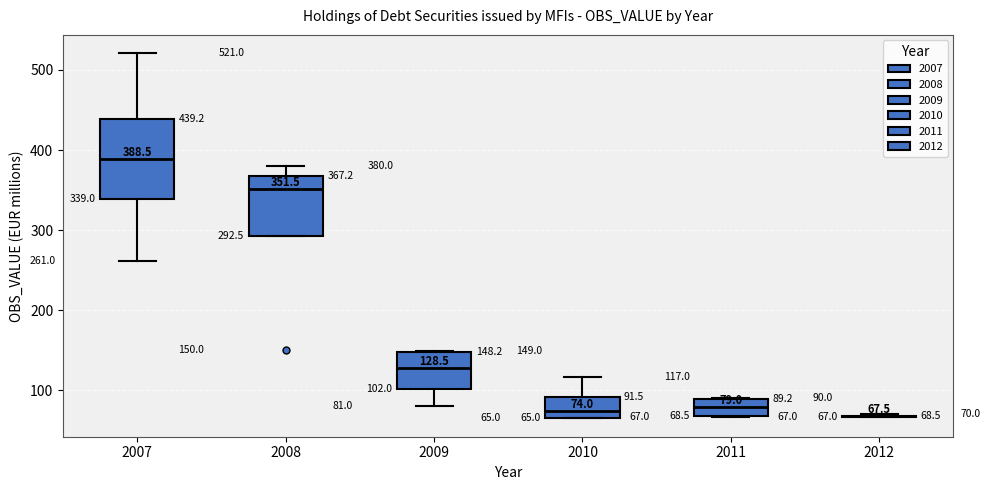

Comparing the boxes themselves (not the whiskers), which one is the tallest?

2007